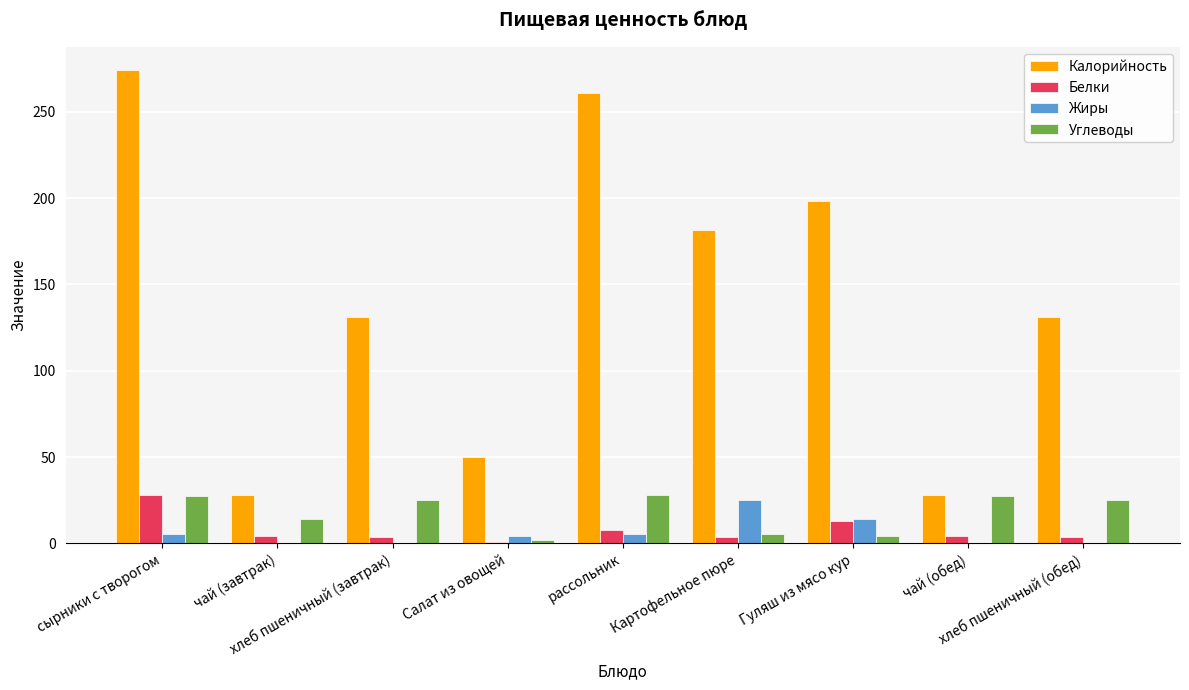

Which series has the largest total across all categories?

Калорийность